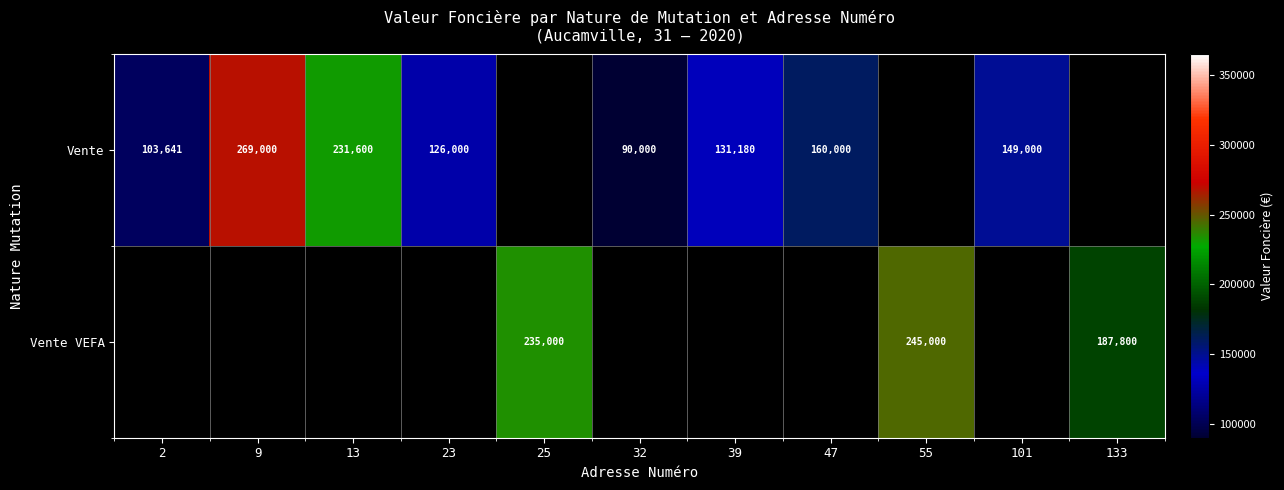

What is the difference between the Vente values at 101 and 9?

120000